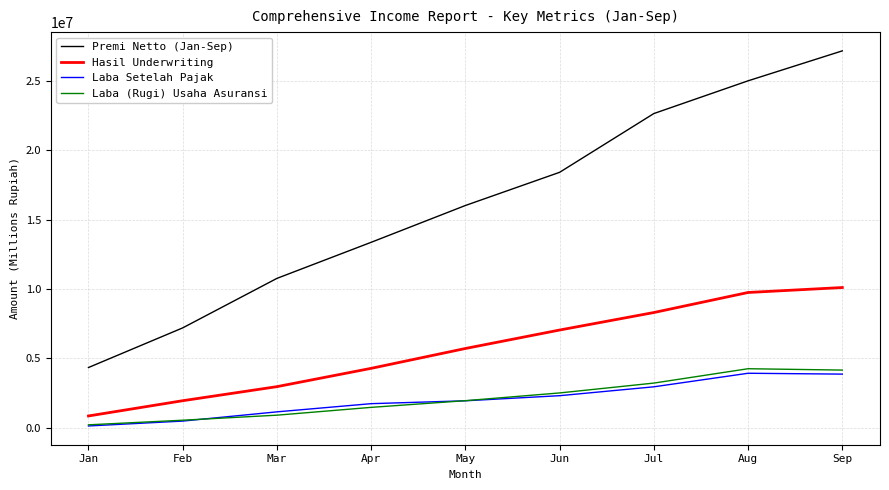

At which label does Hasil Underwriting reach its peak?

Sep